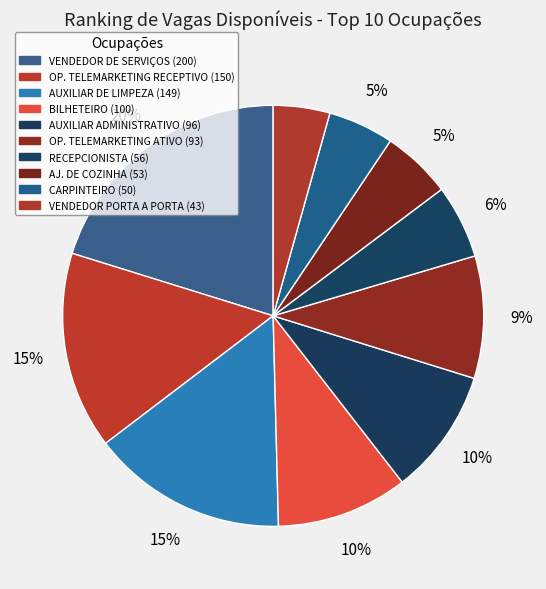

How many slices are in this pie chart?

10